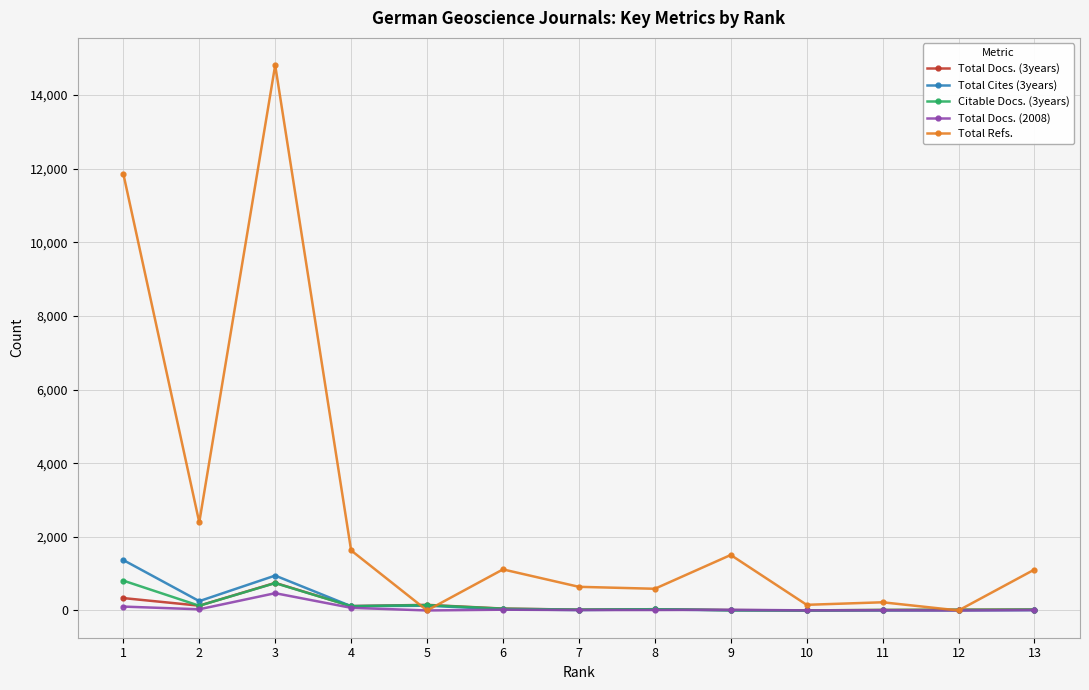

Which series has the widest spread of values?

Total Refs.